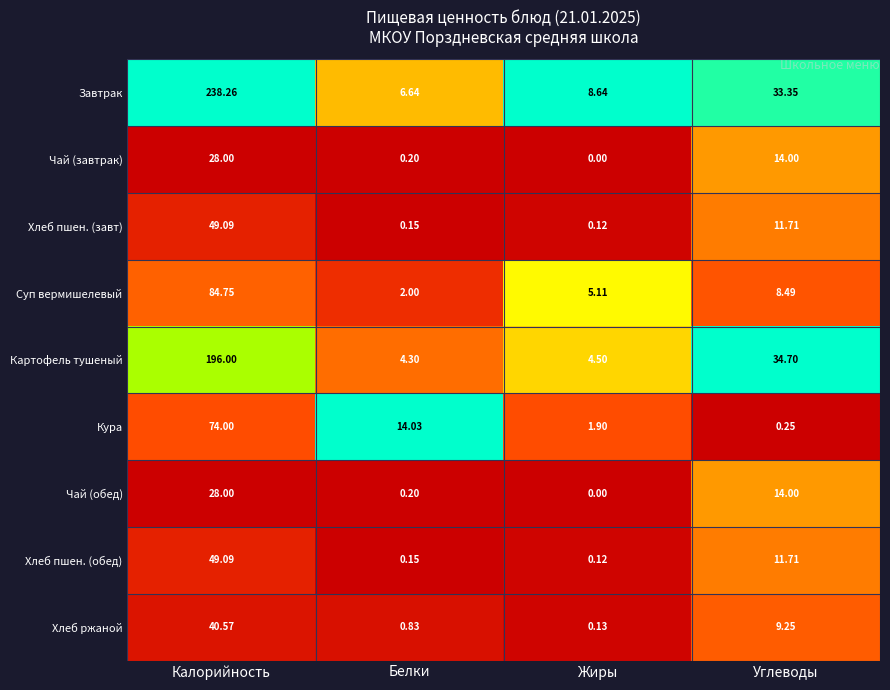

Where does the Суп вермишелевый series first go above 8?

Калорийность